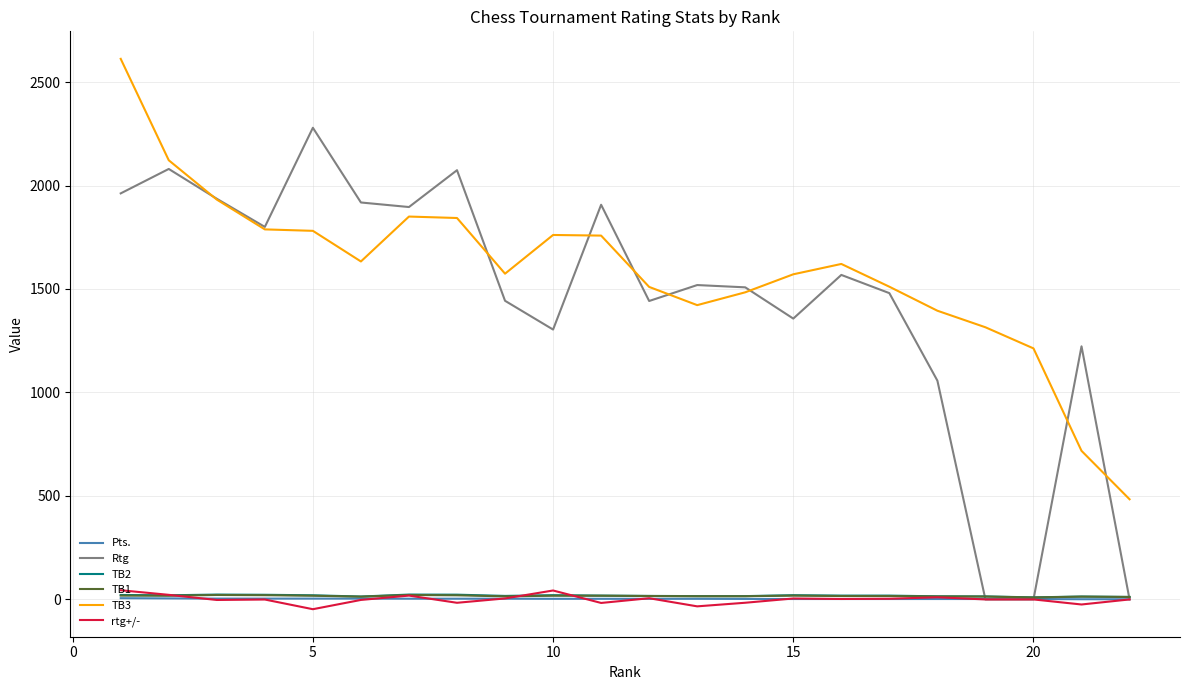

What is the sum of all TB2 values?

396.0